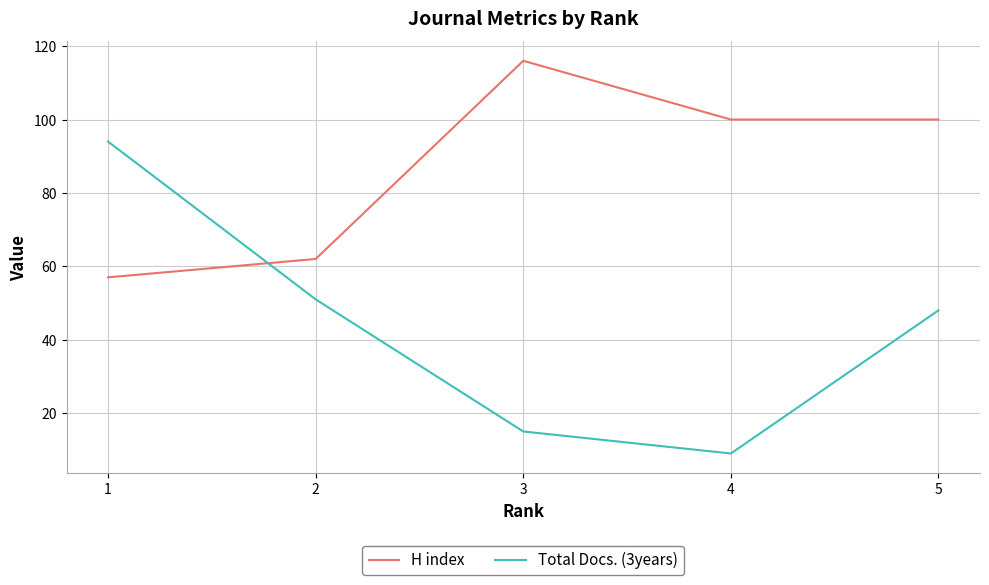

How many values in the Total Docs. (3years) series are below 48?

2